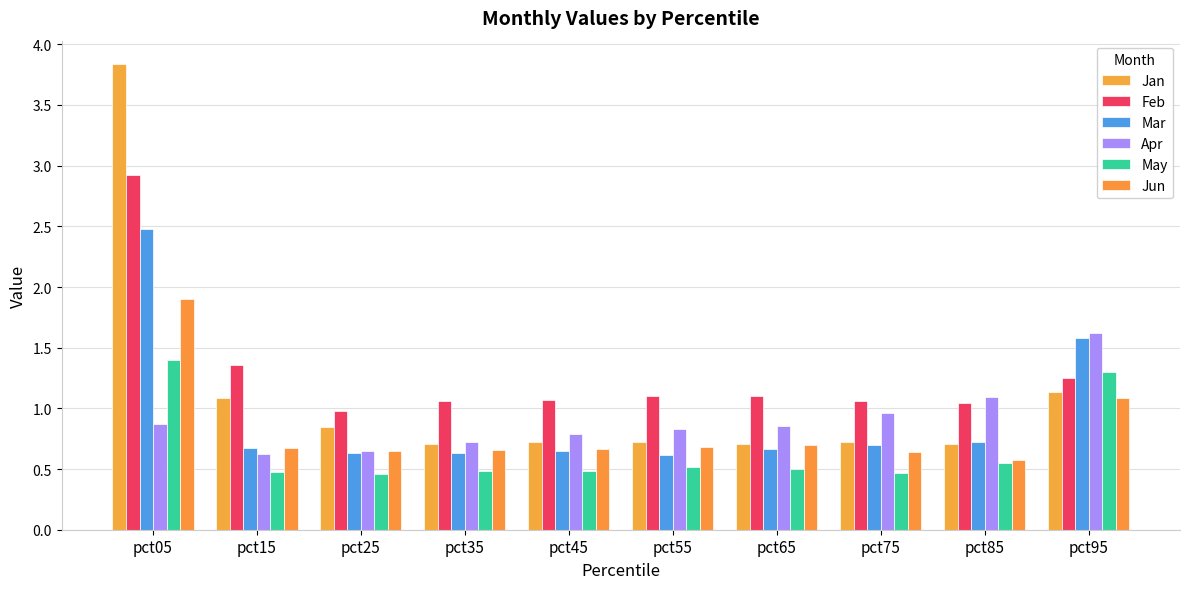

Which series has the largest total across all categories?

Feb